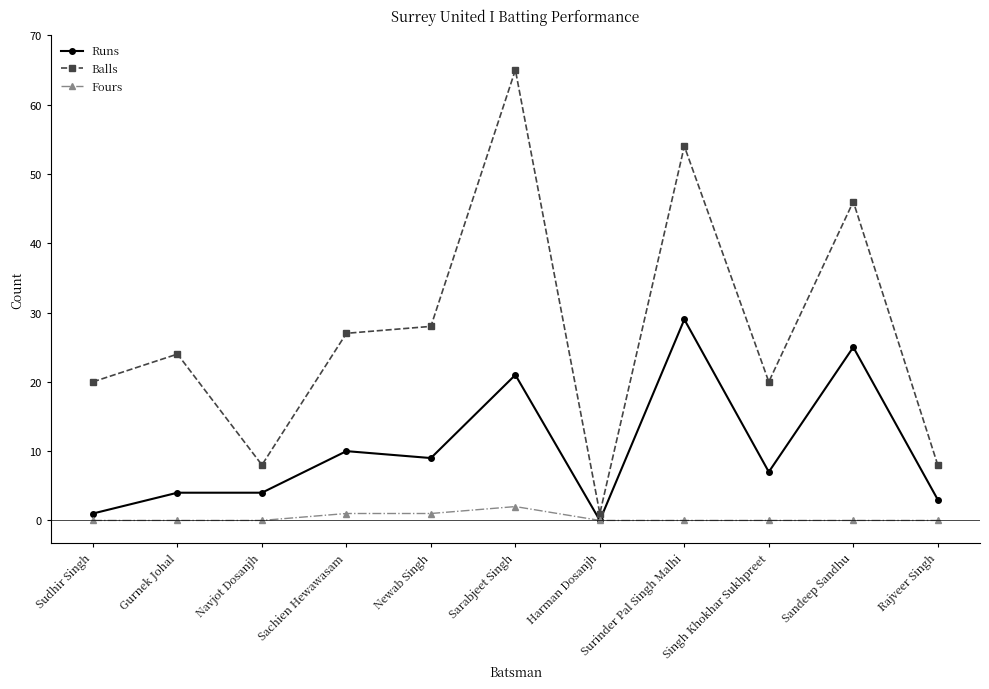

At which category is the sum across all series the highest?

Sarabjeet Singh